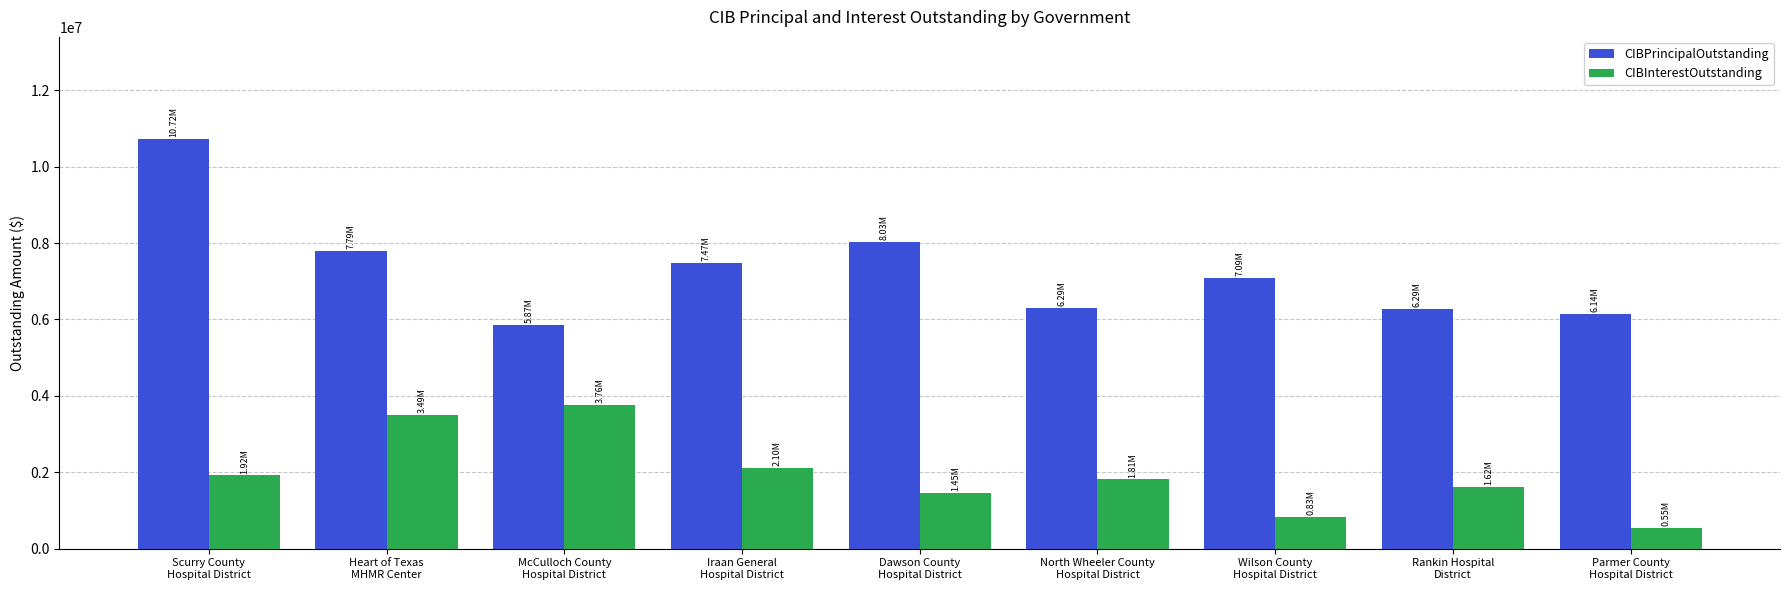

List the series in order of their peak value, highest first.

CIBPrincipalOutstanding, CIBInterestOutstanding